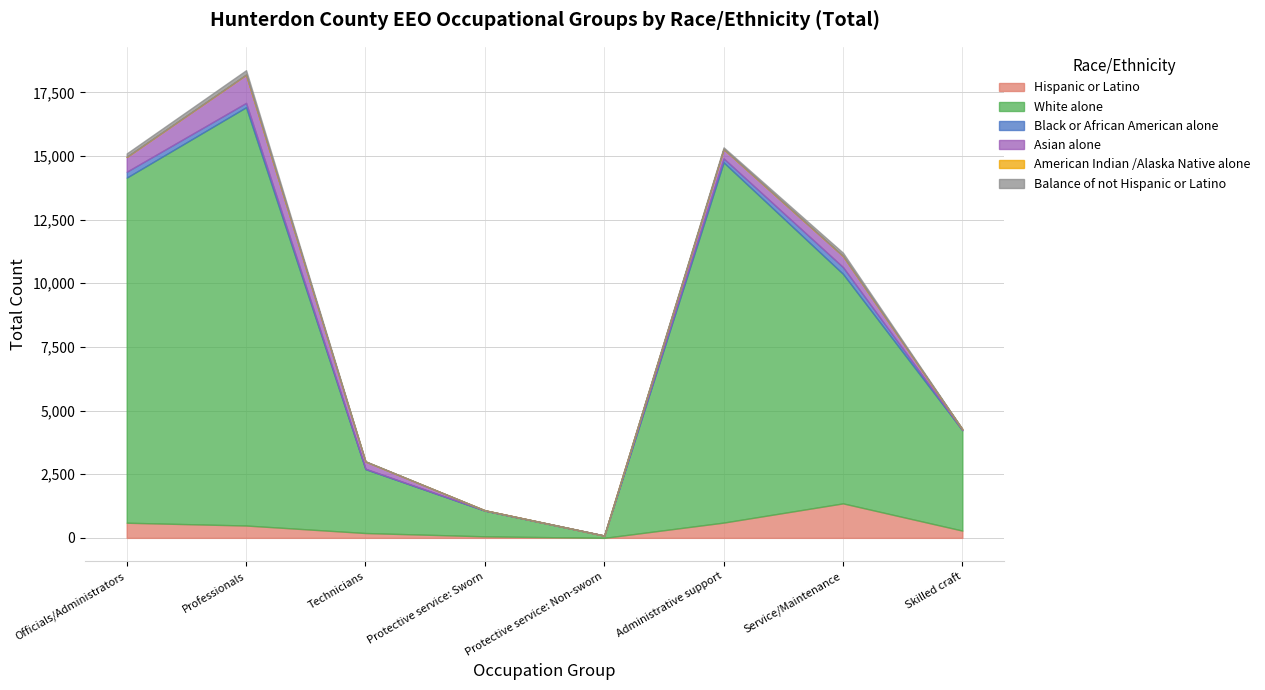

What is the label of the 2nd point from the left?

Professionals